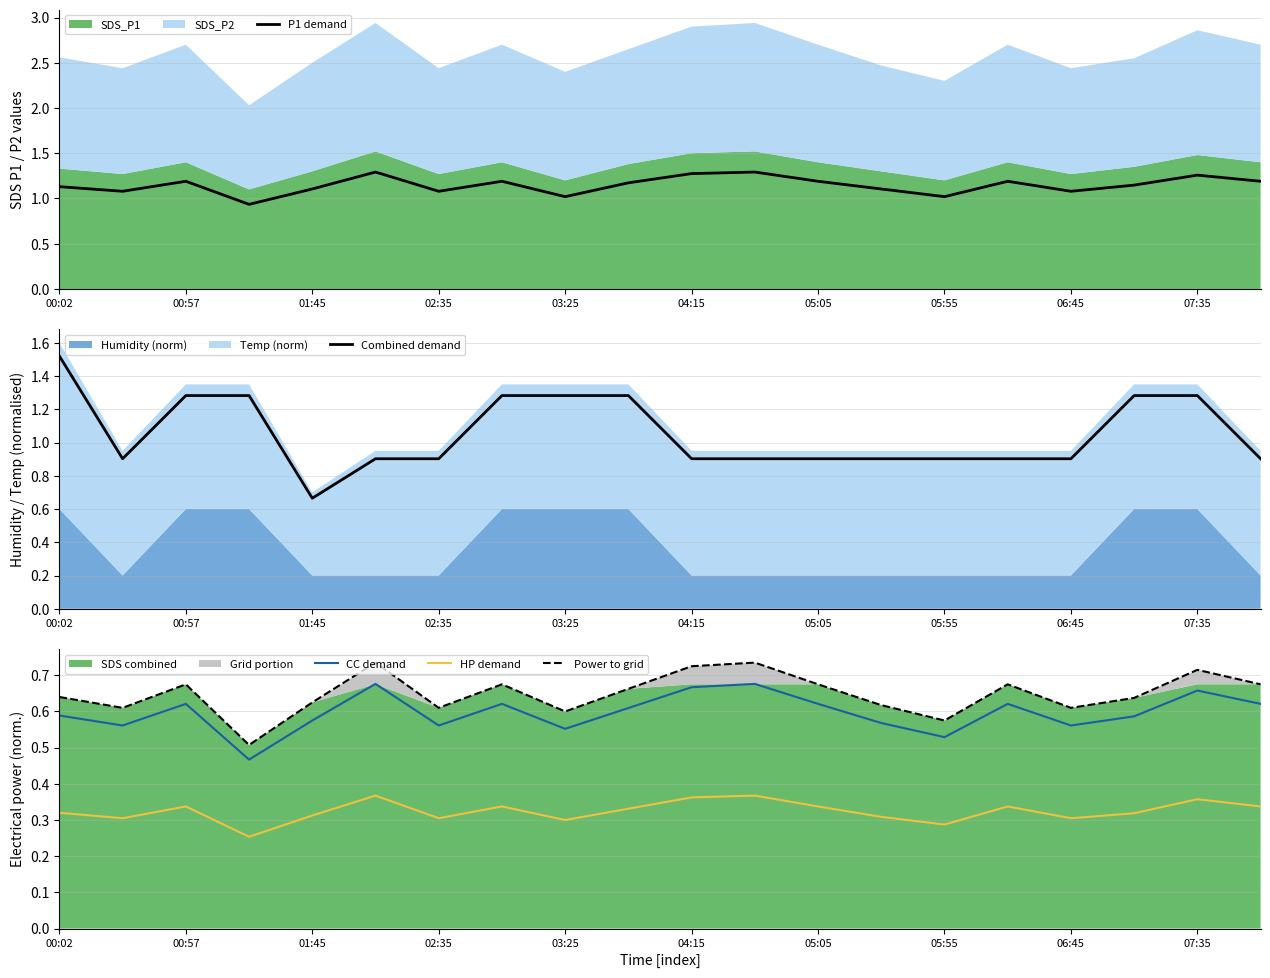

Which series has the widest spread of values?

Combined demand